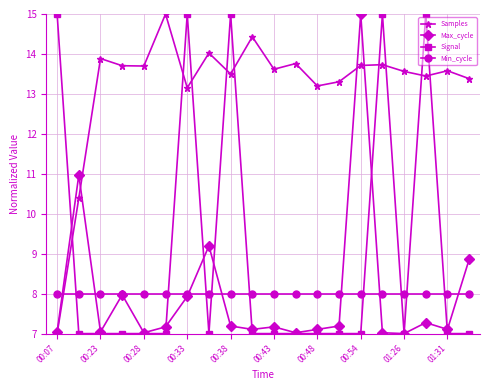

What is the maximum value shown in the chart?

15.0